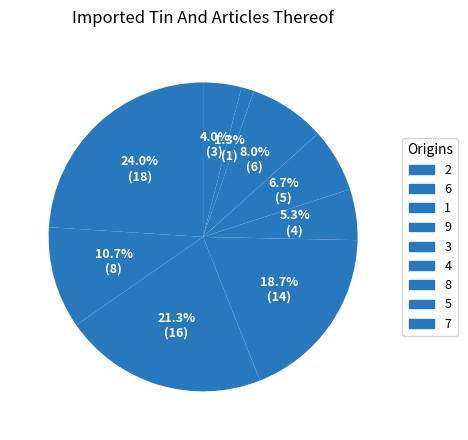

True or false: 3 accounts for 1% of the total.

True